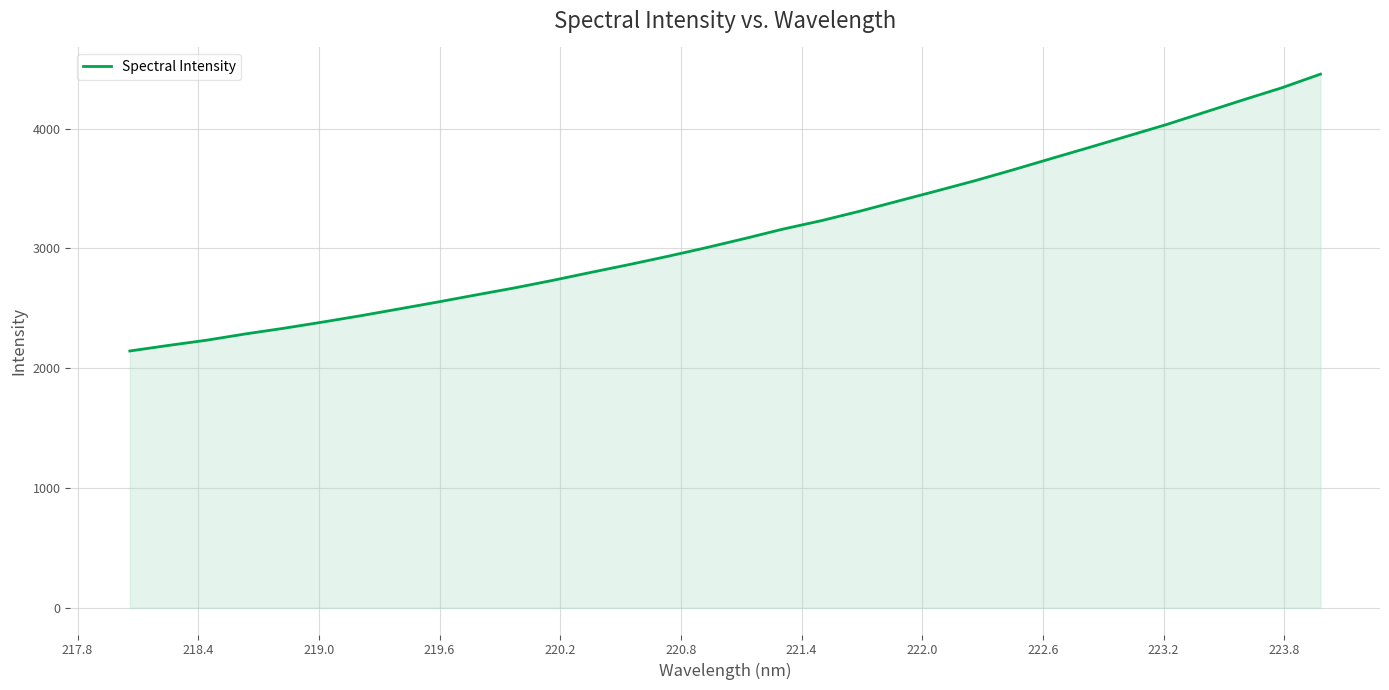

What is the difference between the maximum and minimum values?

2311.4